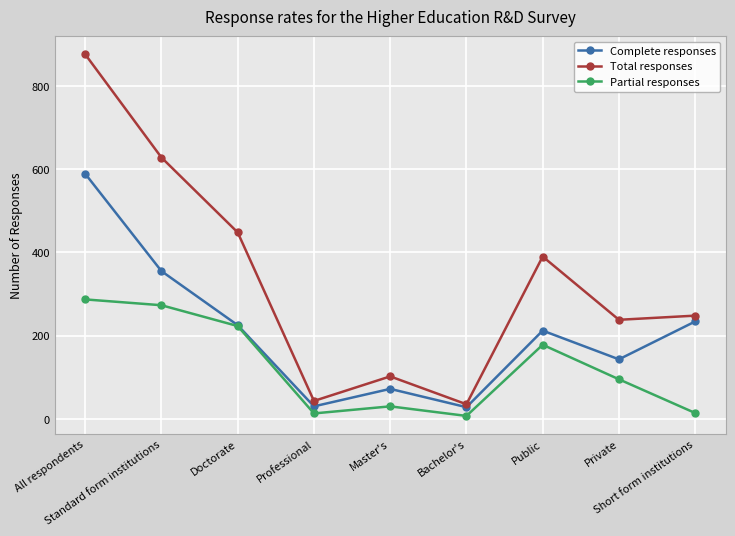

Is this an area chart (filled region under the line)?

No